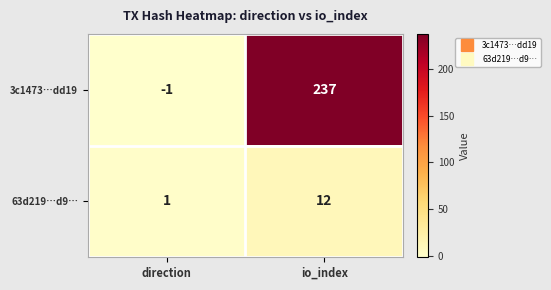

What is the difference between the highest and lowest values at io_index?

225